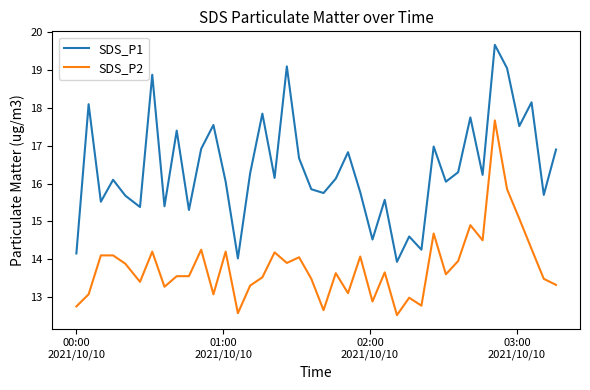

Which series has the largest range (max minus min)?

SDS_P1